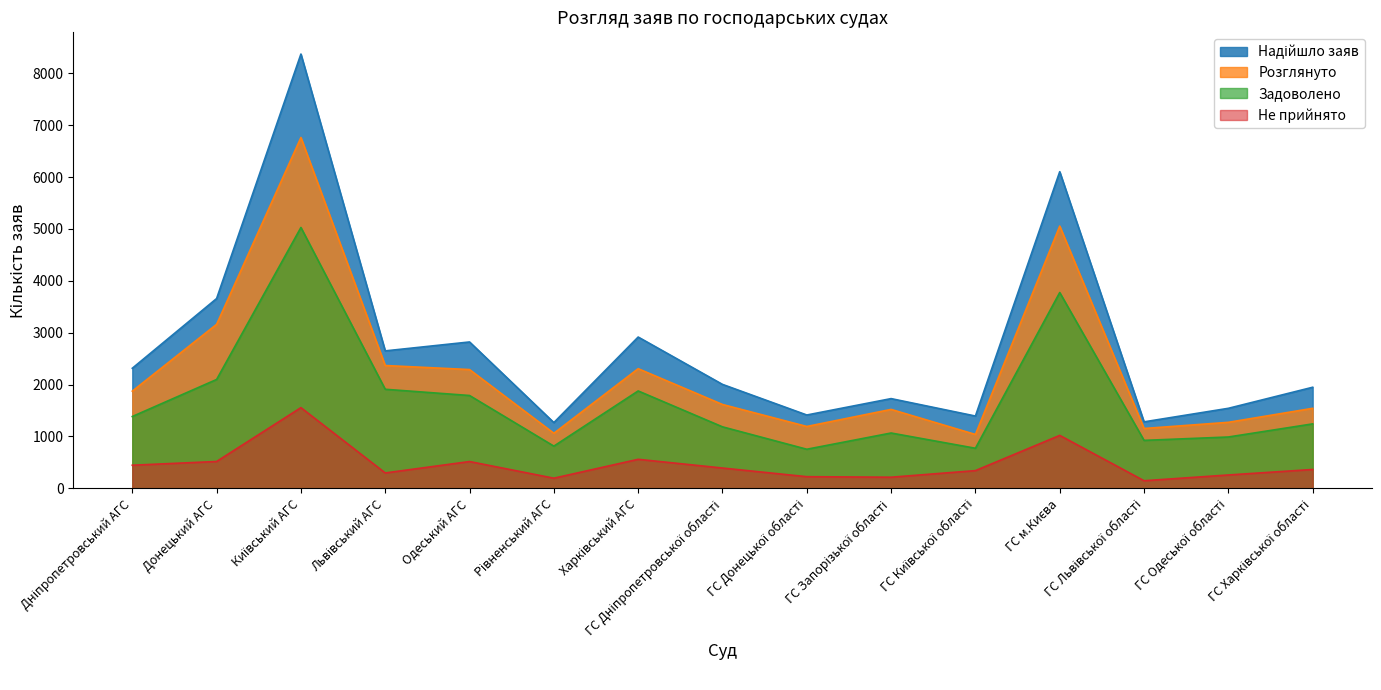

How many lines are shown in the chart?

4